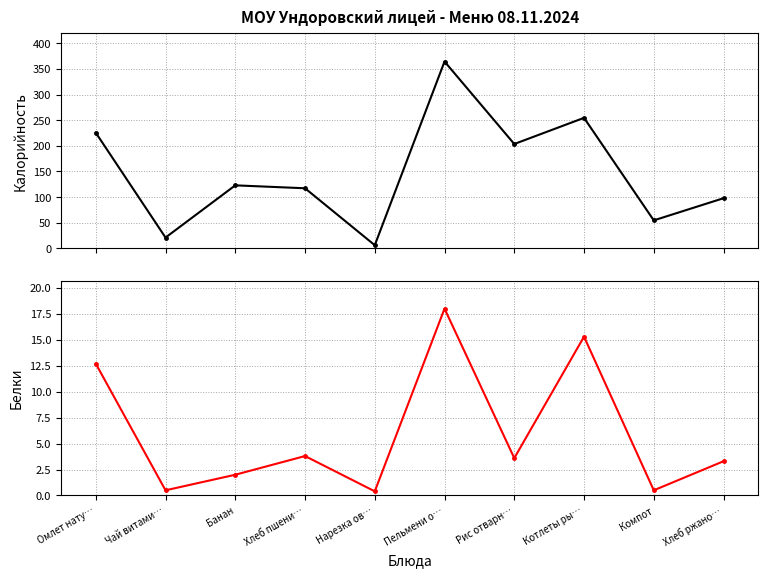

What is the difference between the second highest and second lowest values in the Калорийность series?

233.4